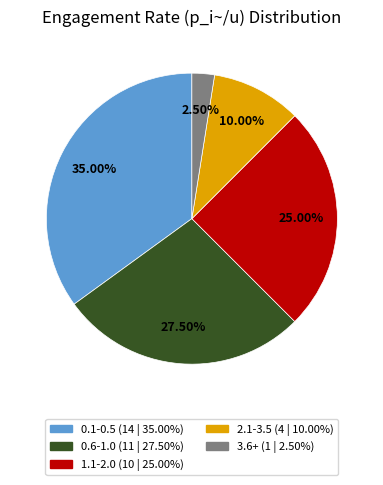

Is there any slice that represents more than half of the pie?

No